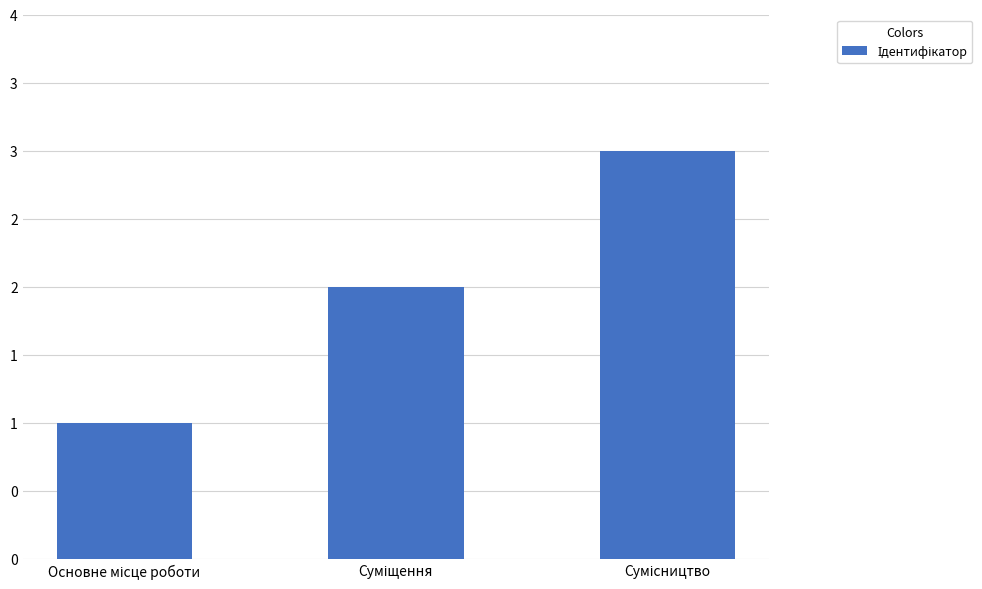

What is the difference between the maximum and minimum values?

2